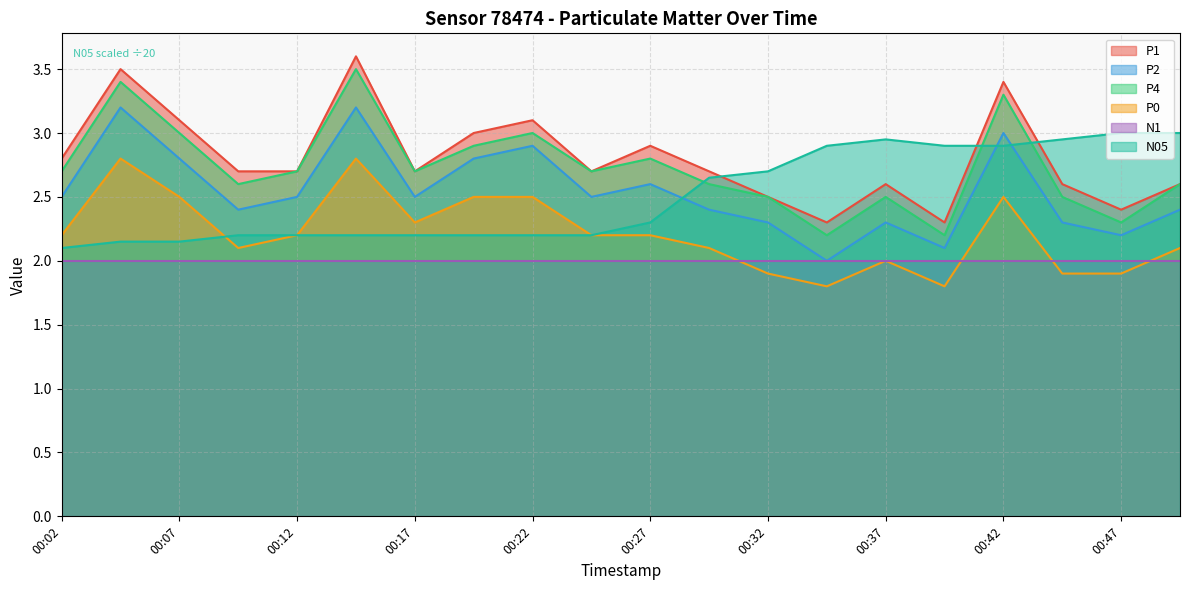

What are all the series names shown in the legend?

P1, P2, P4, P0, N1, N05